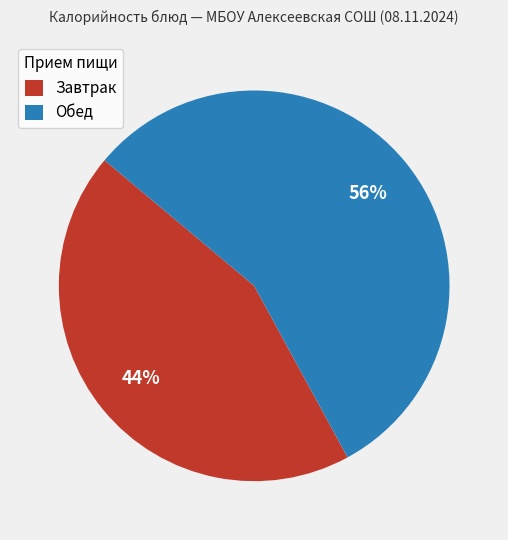

What is the largest slice in the pie chart?

Обед